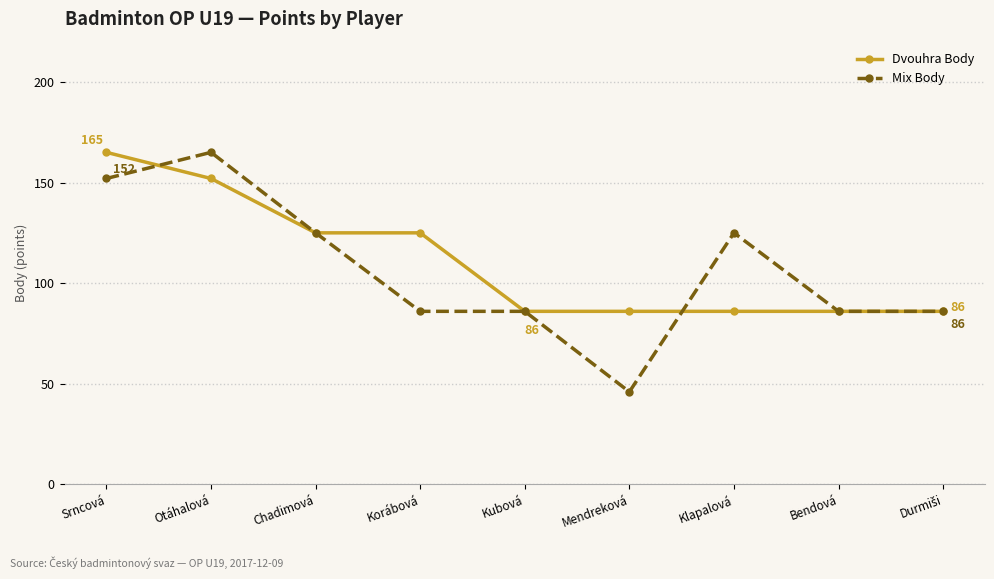

What value does the Dvouhra Body series have at Korábová?

125